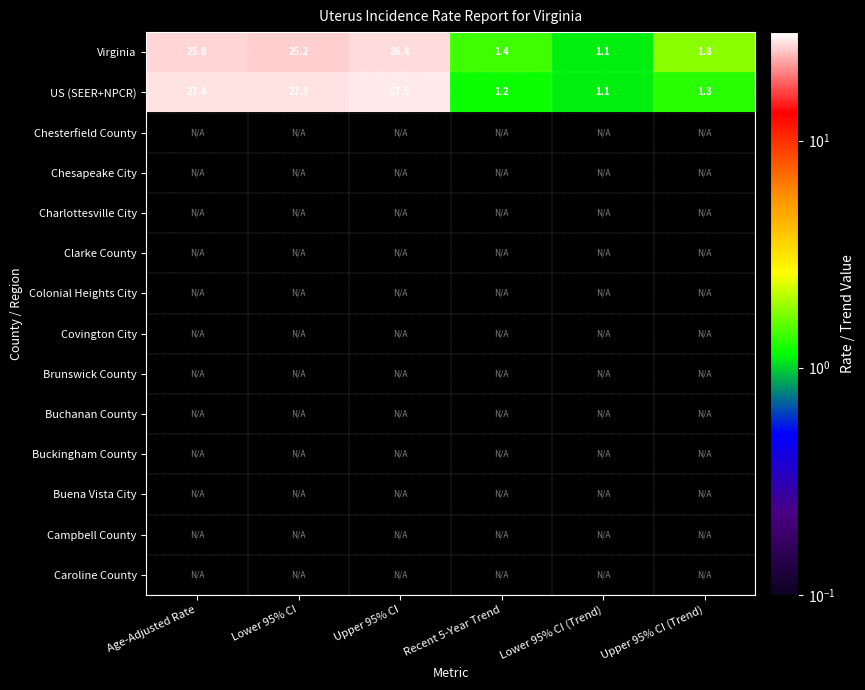

What is the total value across all series at Upper 95% CI (Trend)?

3.1